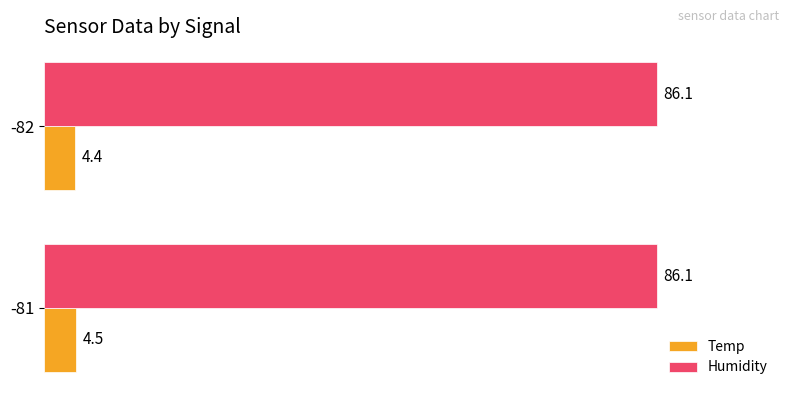

List the series in order of their peak value, lowest first.

Temp, Humidity